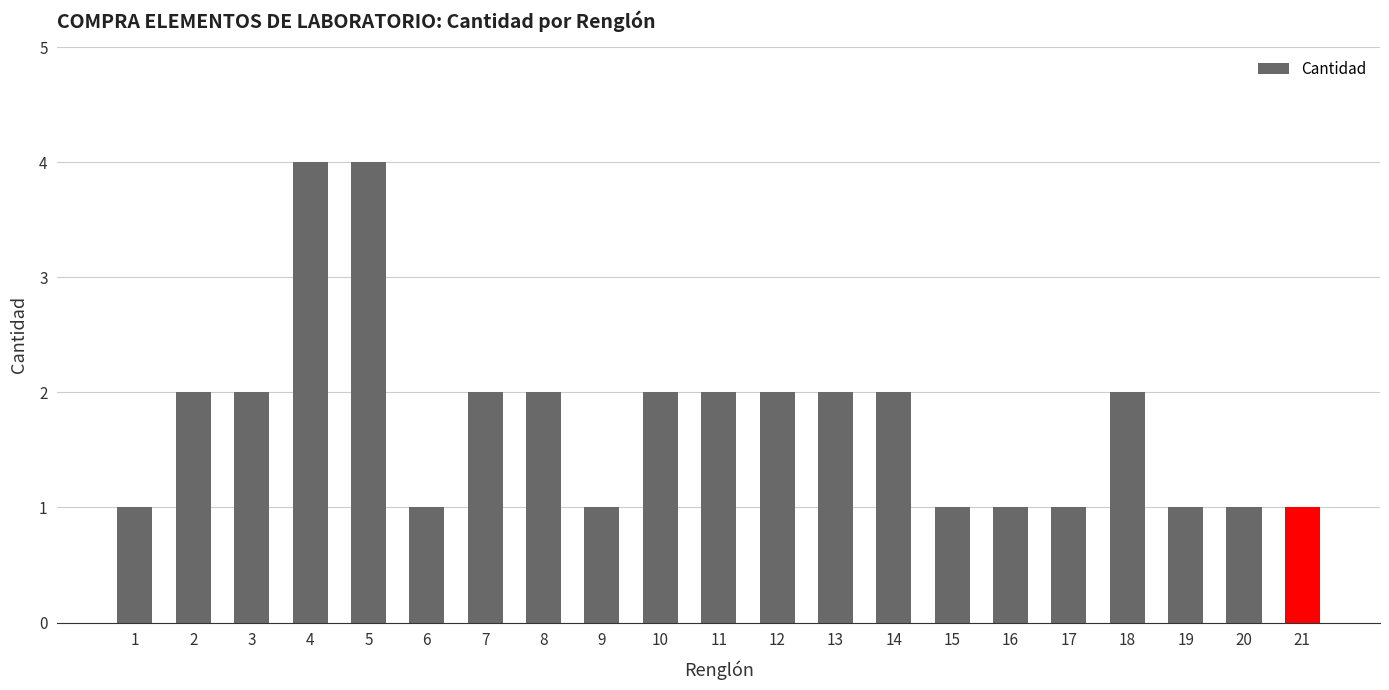

What is the value of the 3rd bar from the left?

2